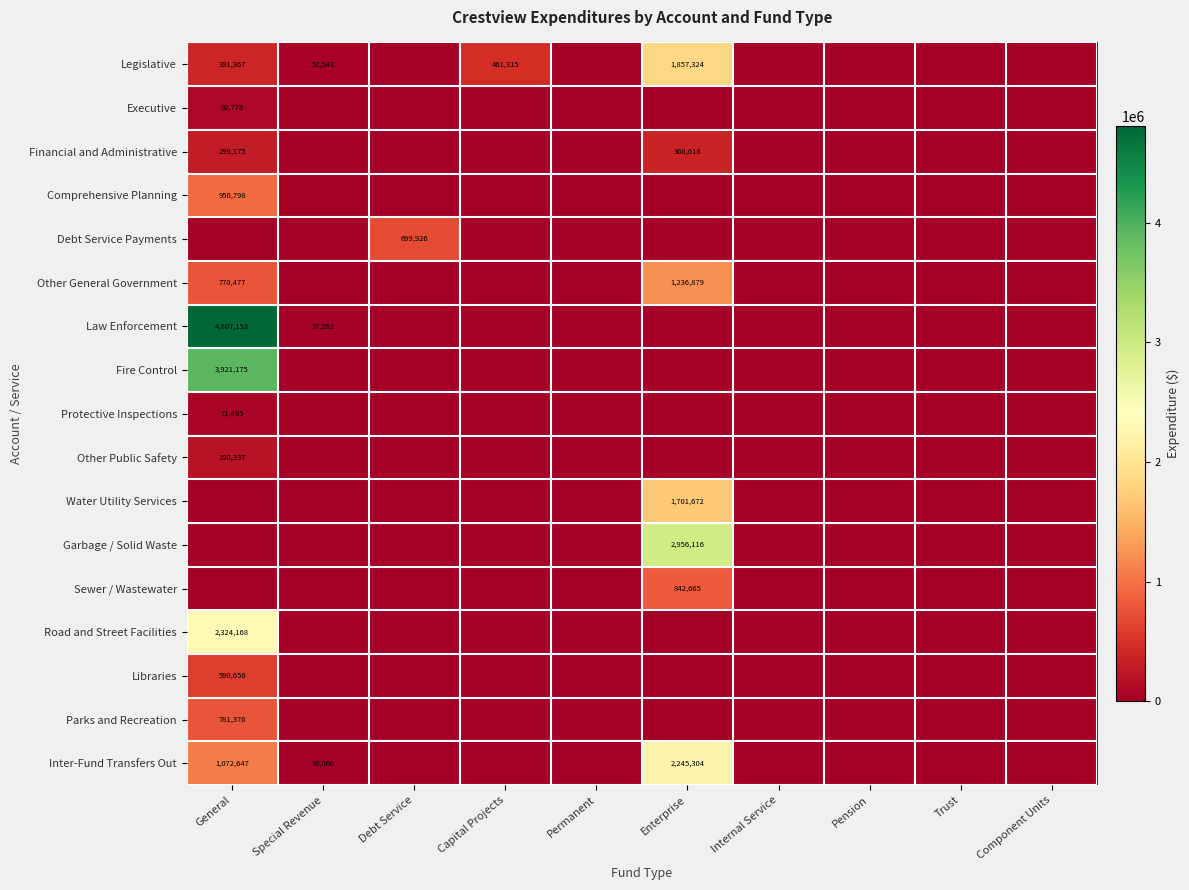

Is it true that Legislative equals 249744 at Capital Projects?

False